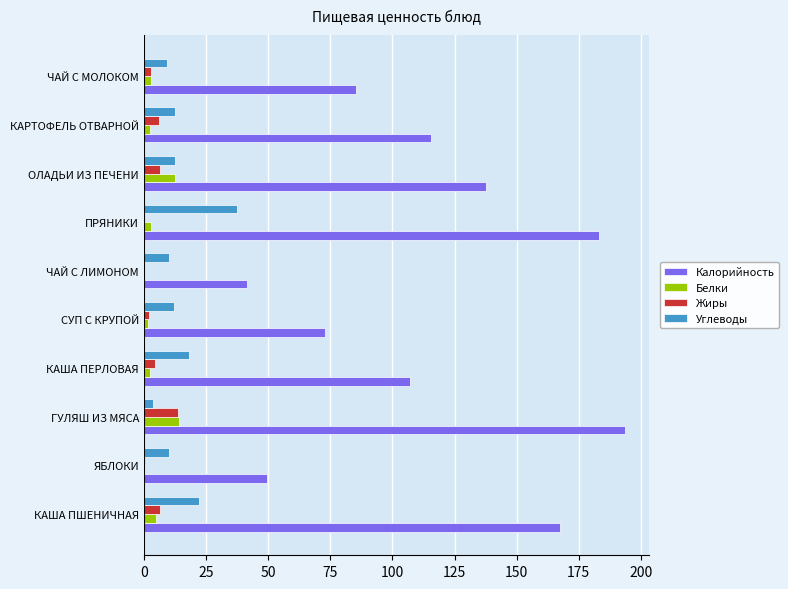

Which category has the highest value in the Жиры series?

ГУЛЯШ ИЗ МЯСА